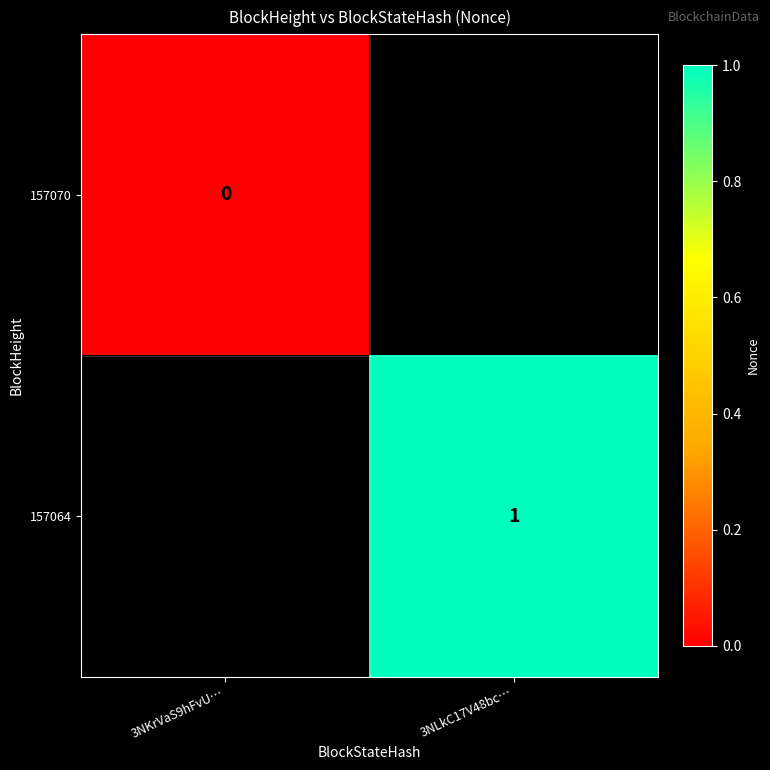

Count the number of categories in the chart.

2